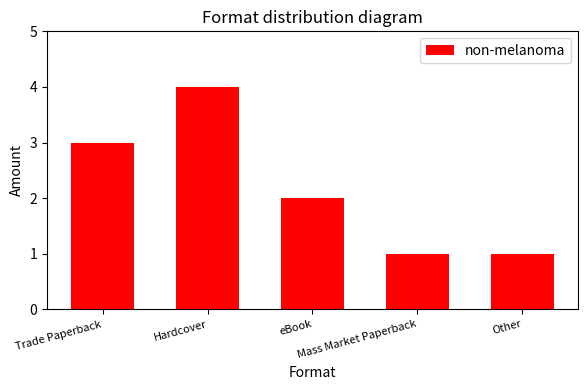

The chart shows a value of 2 at Mass Market Paperback. True or false?

False